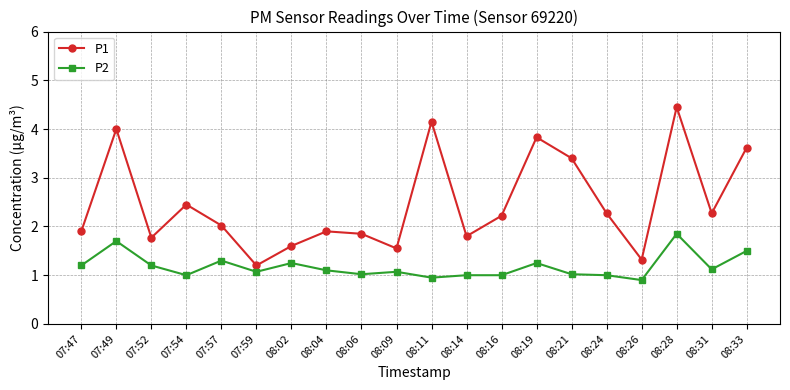

What is the label of the 12th point from the right?

08:06